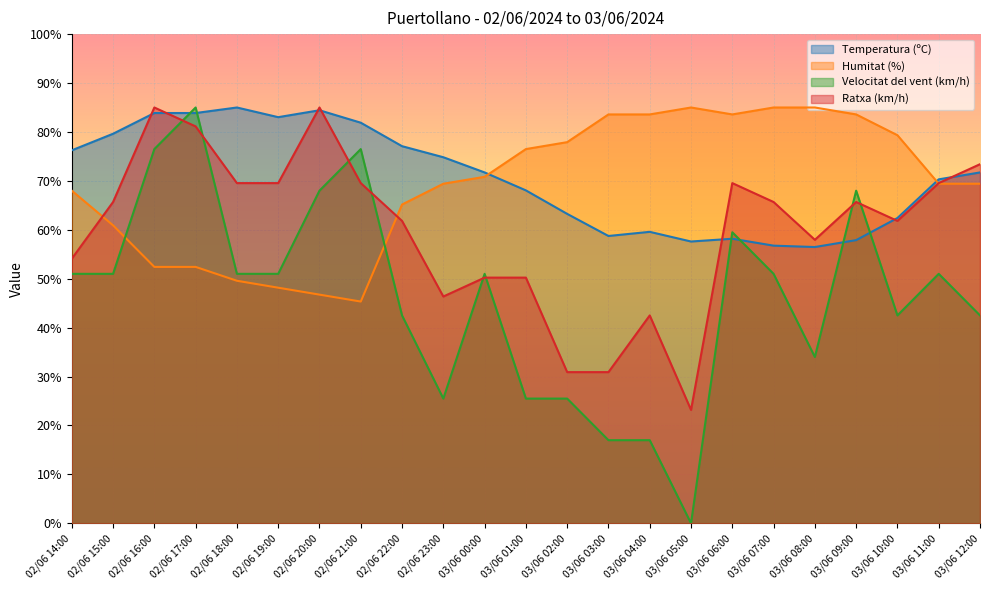

Is it true that Ratxa (km/h) equals 81.1 at 02/06 17:00?

True